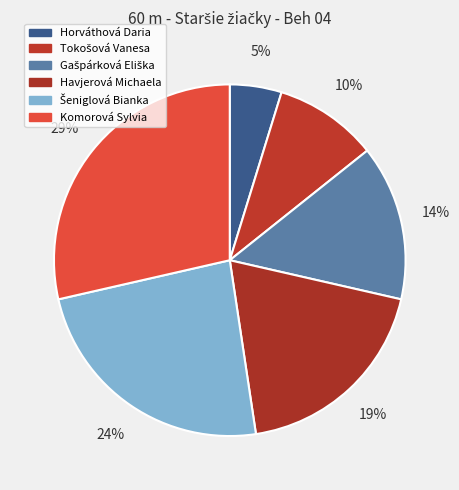

Count the number of slices in the pie.

6